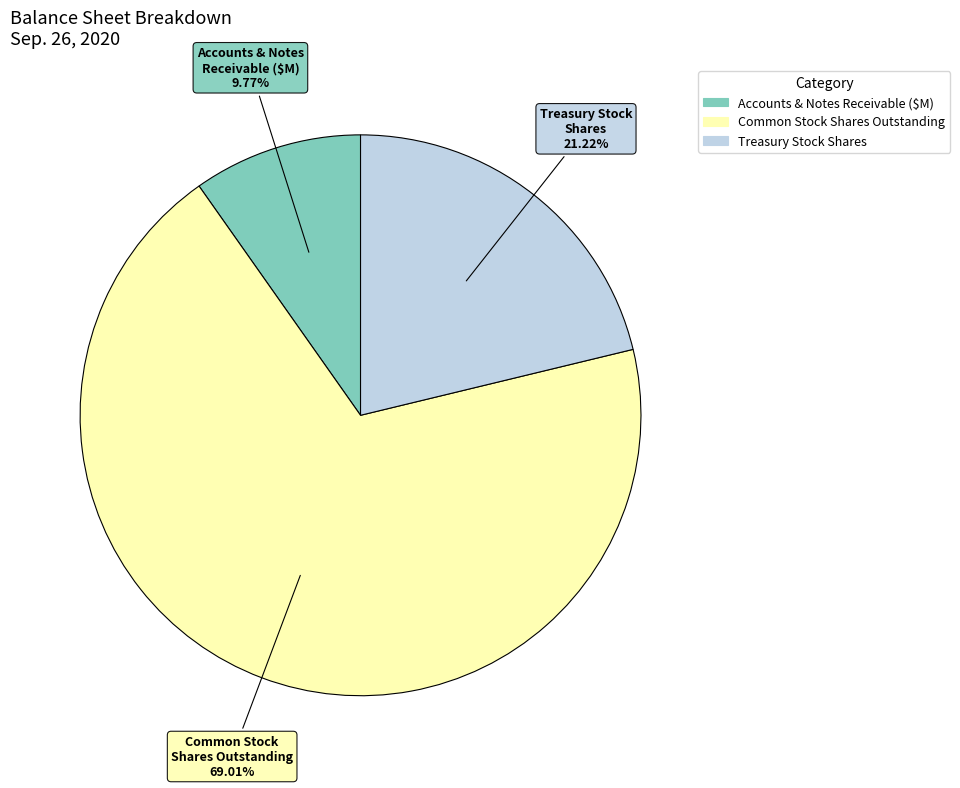

To the nearest percent, what percentage of the pie is Treasury Stock Shares?

21%